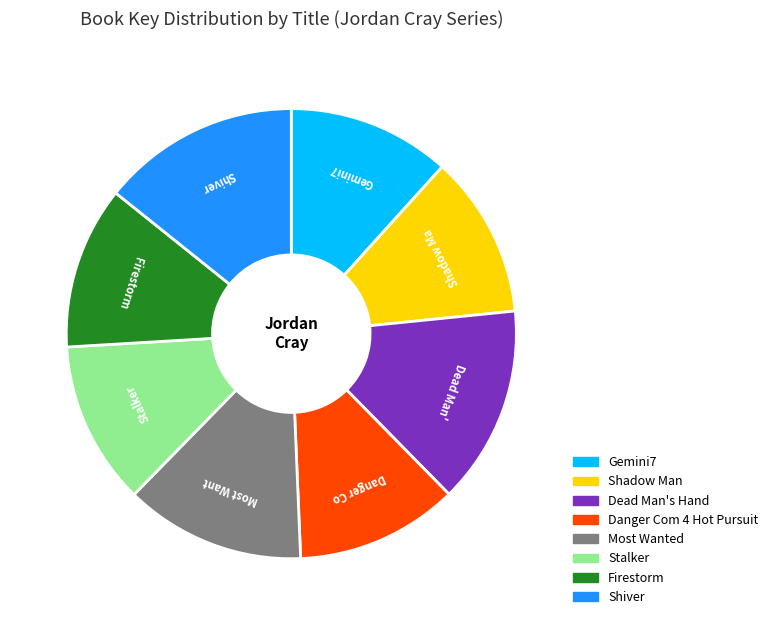

Approximately how many times larger is the value at Stalker compared to Shiver?

0.8